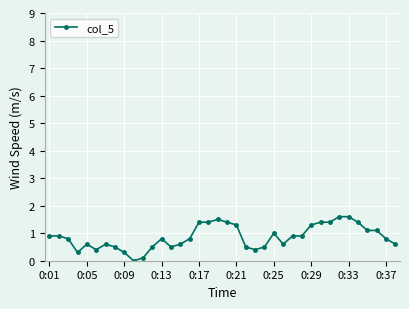

What is the value of the 33rd point from the left?

1.6